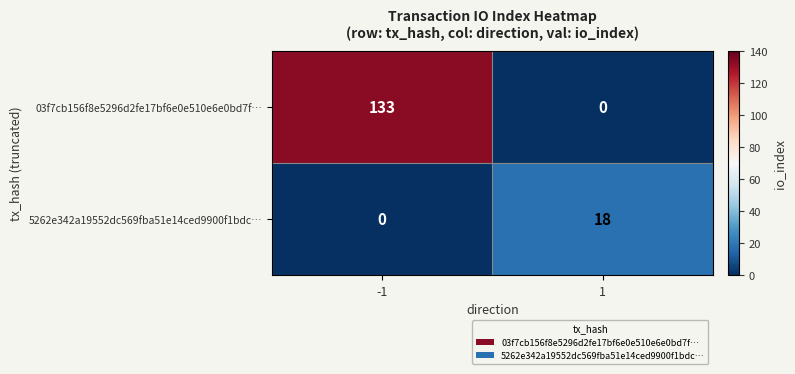

Reading right to left, transcribe all the data shown in this chart.

03f7cb156f8e5296d2fe17bf6e0e510e6e0bd7f…: 1=0	-1=133
5262e342a19552dc569fba51e14ced9900f1bdc…: 1=18	-1=0